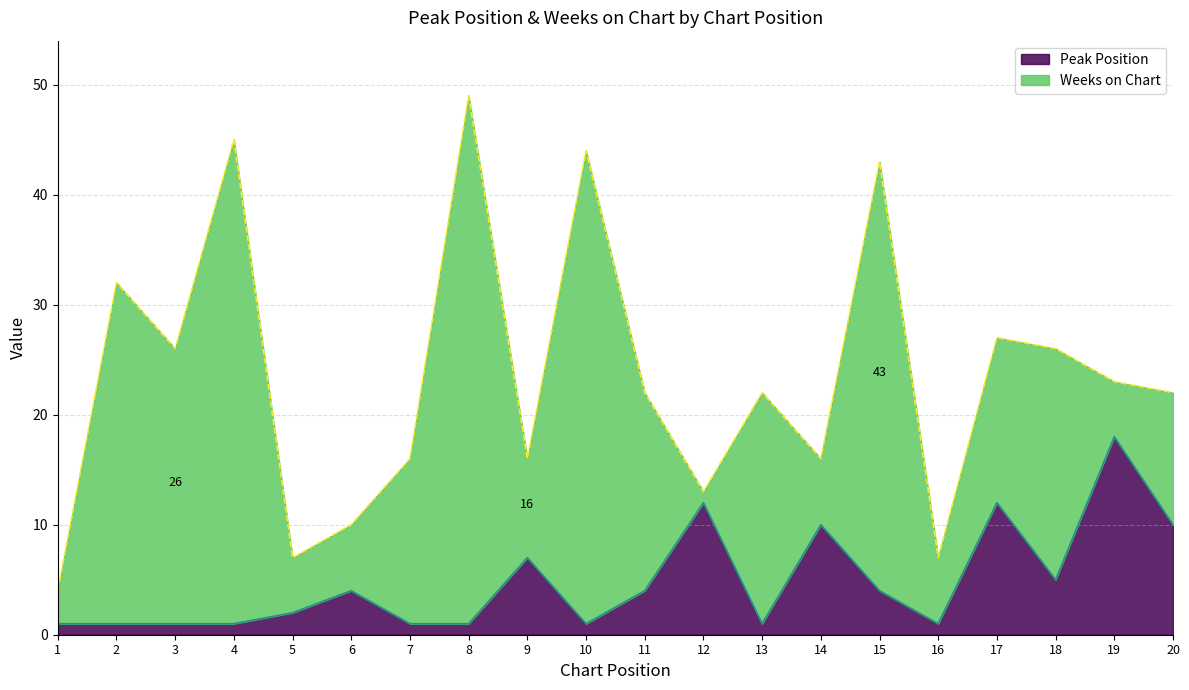

What is the smallest value displayed?

1